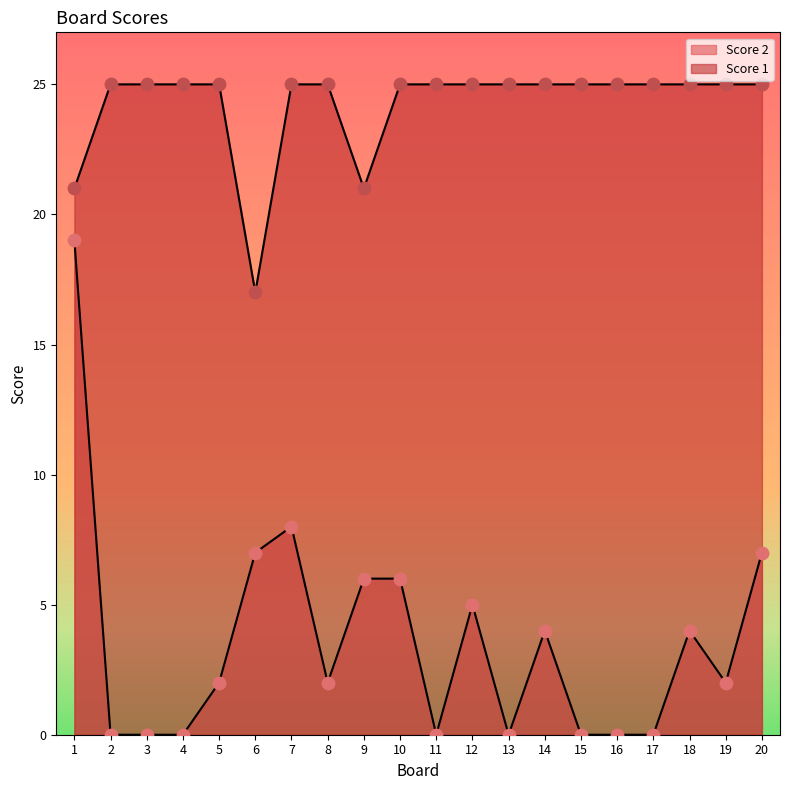

What is the total value across all series at 12?

30